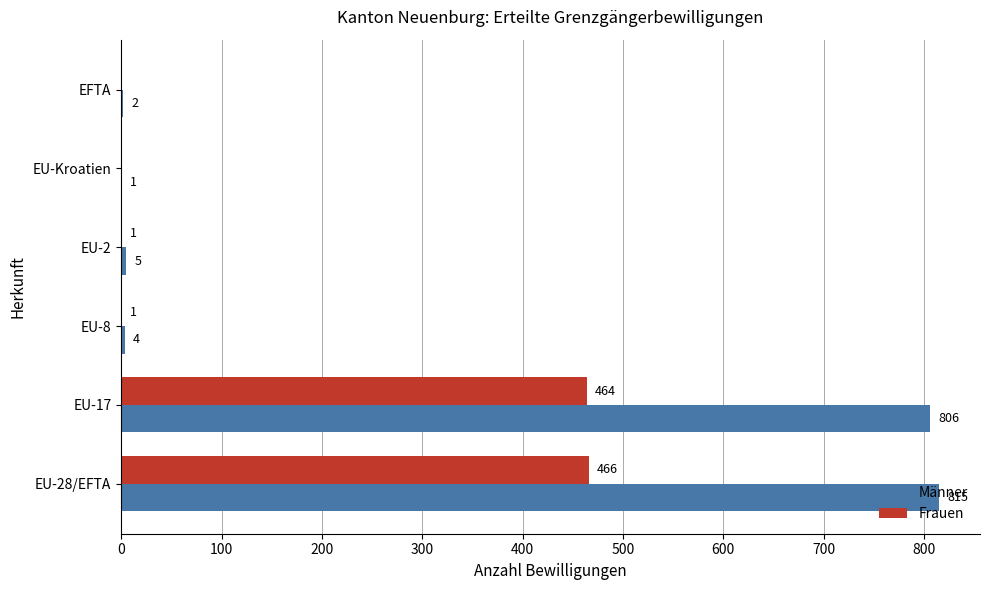

What is the maximum value for Männer?

815